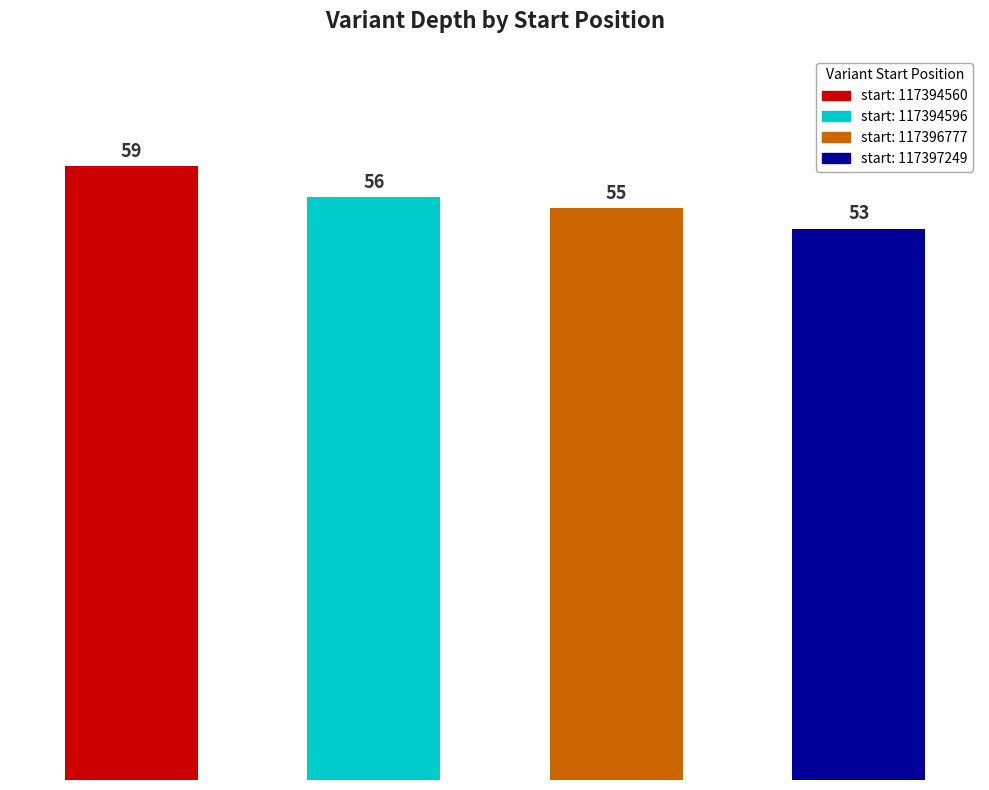

How many bars are there in total?

4